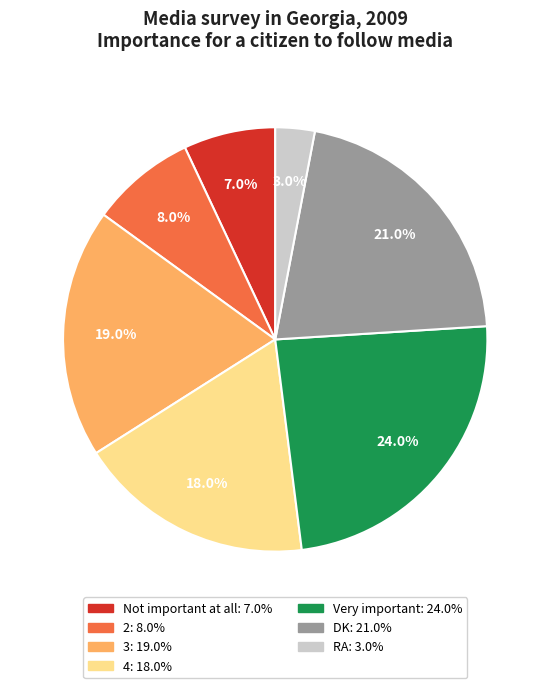

How many segments does this pie chart have?

7